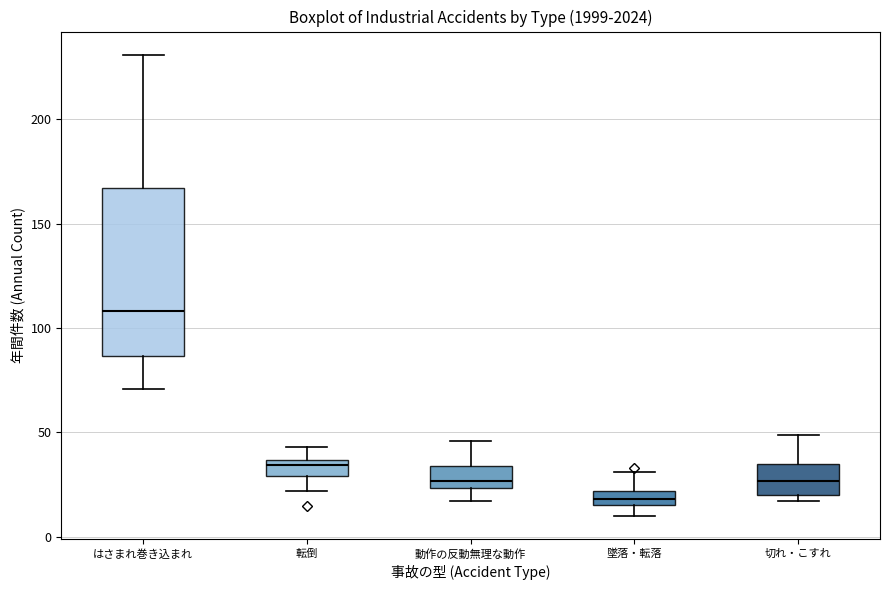

Which box's median line is the highest?

はさまれ巻き込まれ